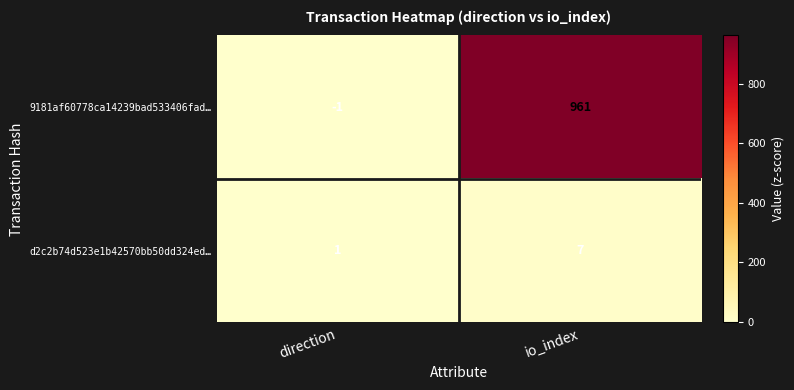

What is the difference between the maximum and minimum values in the d2c2b74d523e1b42570bb50dd324ed… series?

6